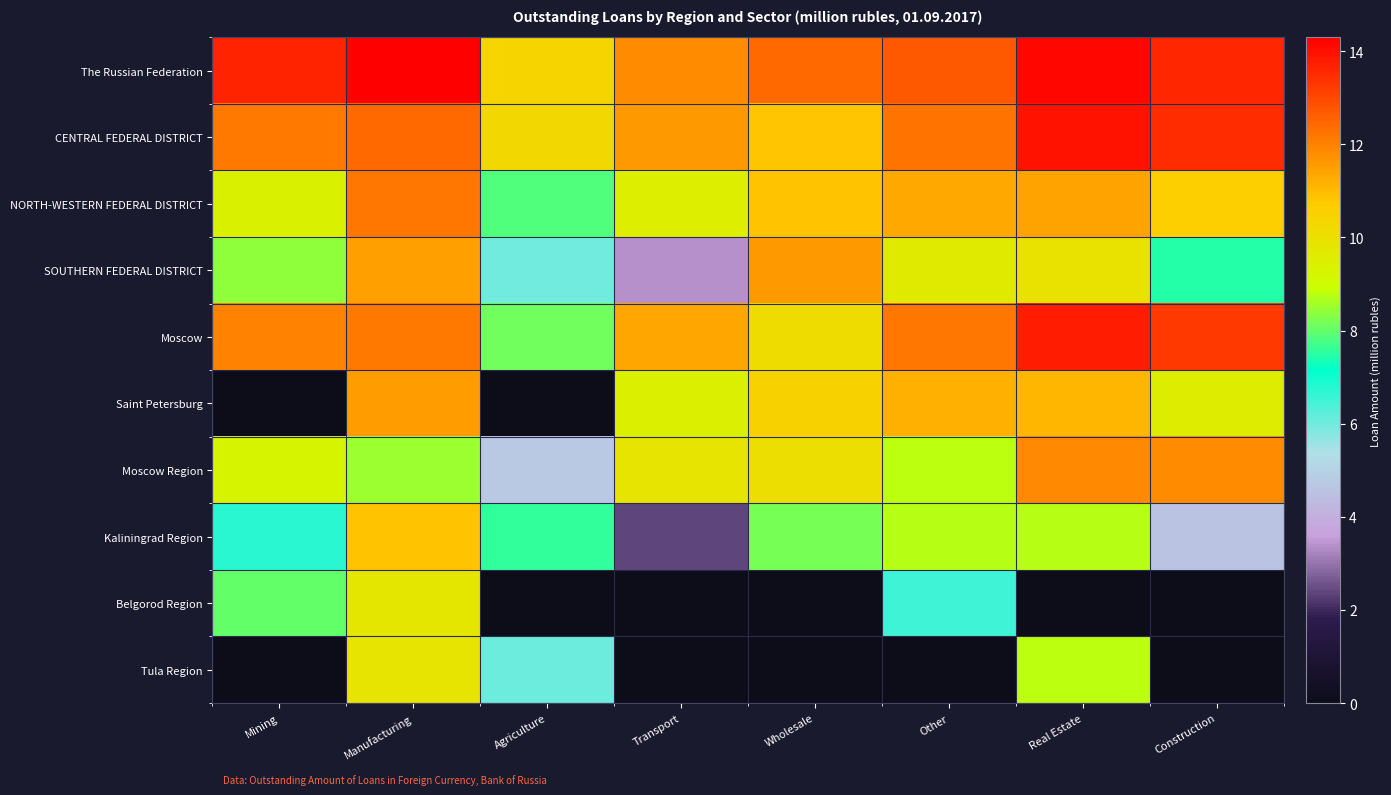

Which series has the largest total across all categories?

The Russian Federation